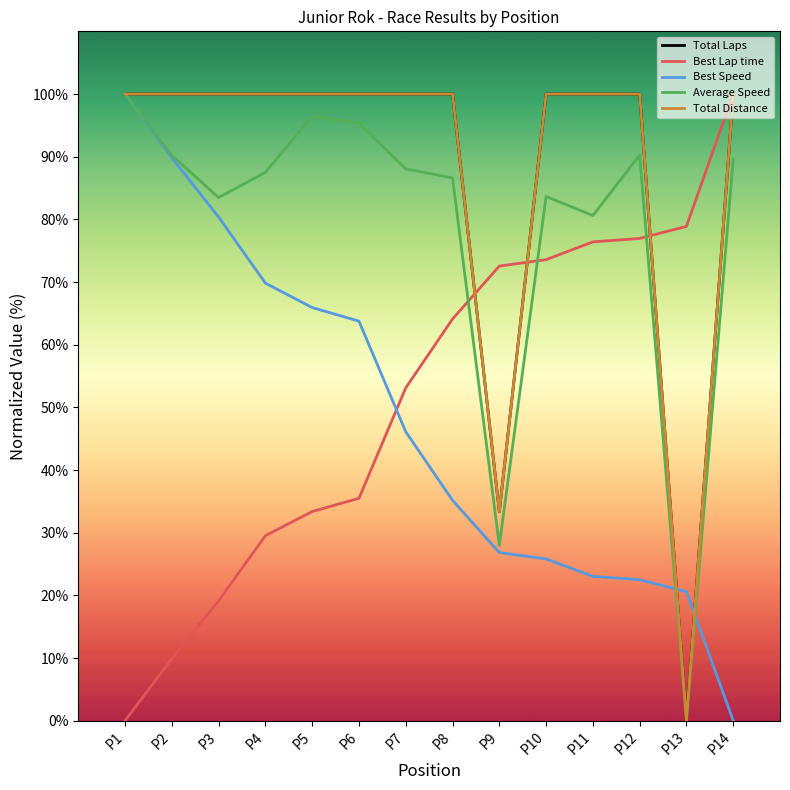

Is the value of Best Speed at P7 greater than the value of Total Laps at P10?

No